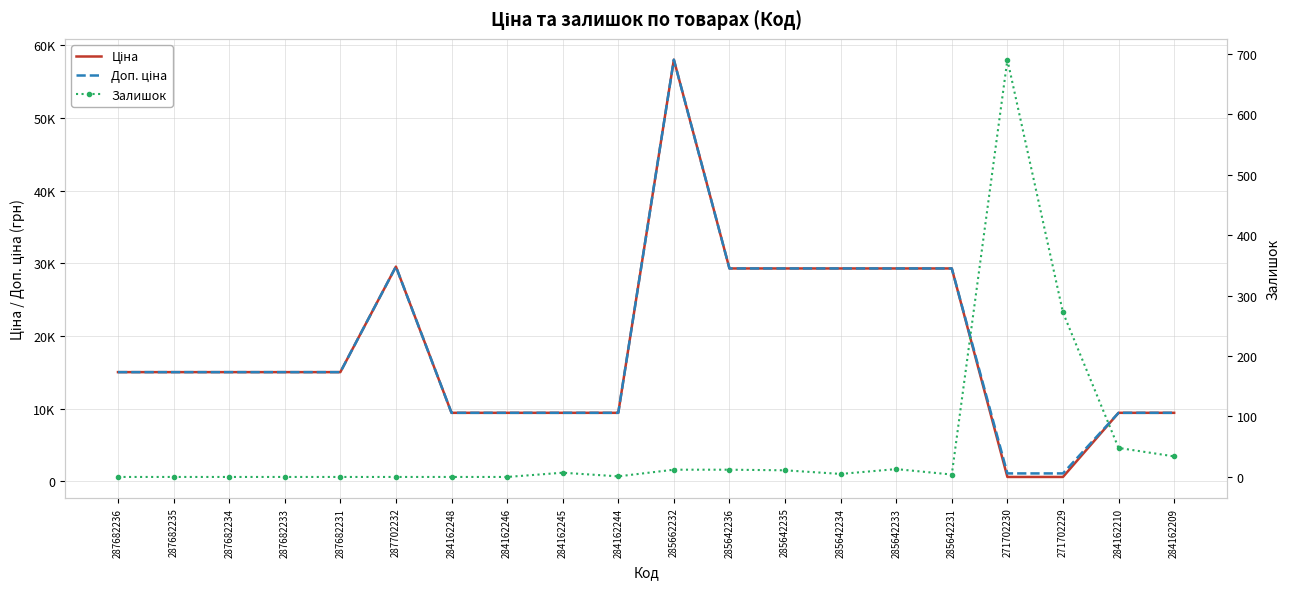

True or false: Ціна has more than 2 interior local peaks.

False